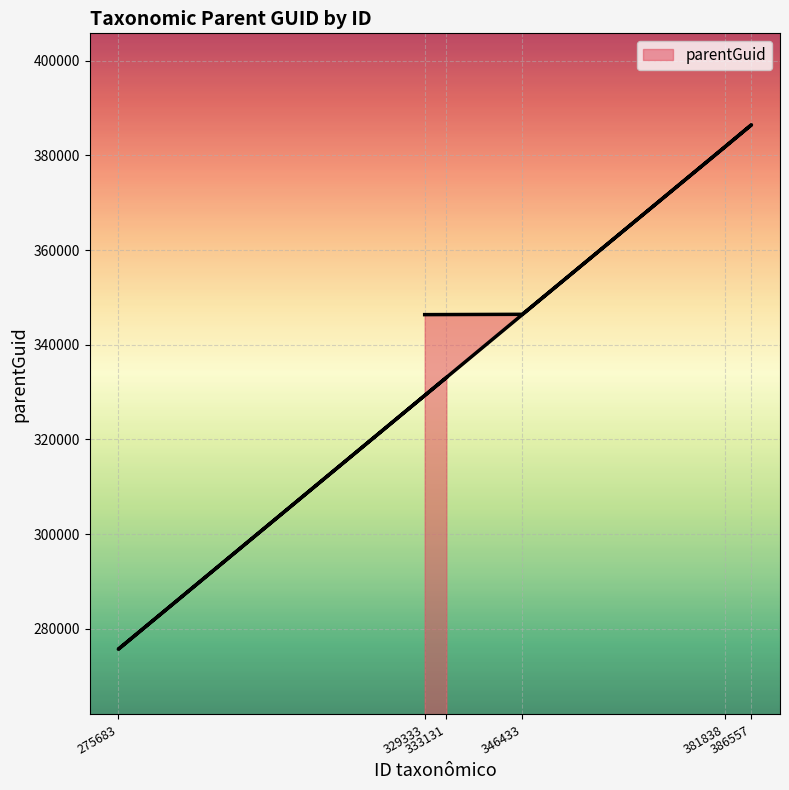

Is this an area chart (filled region under the line)?

No